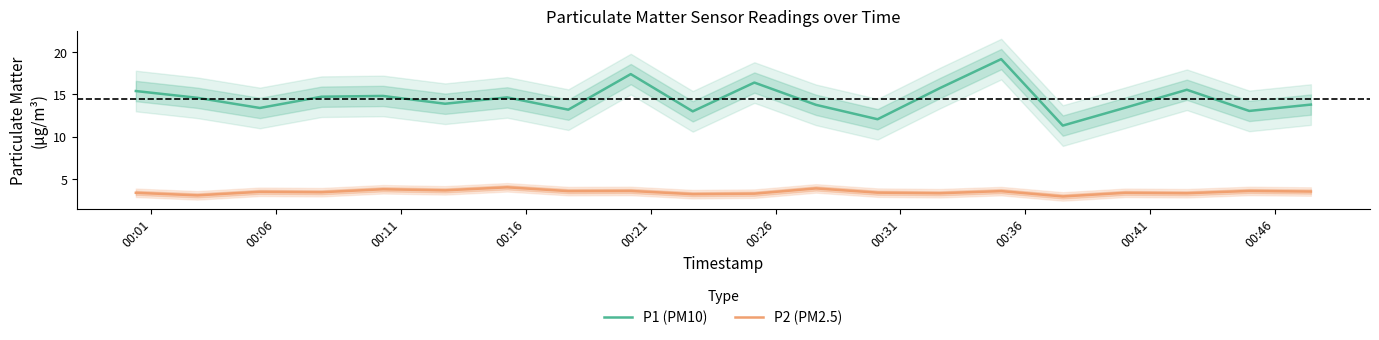

How many values in the P1 (PM10) series are below 14?

10